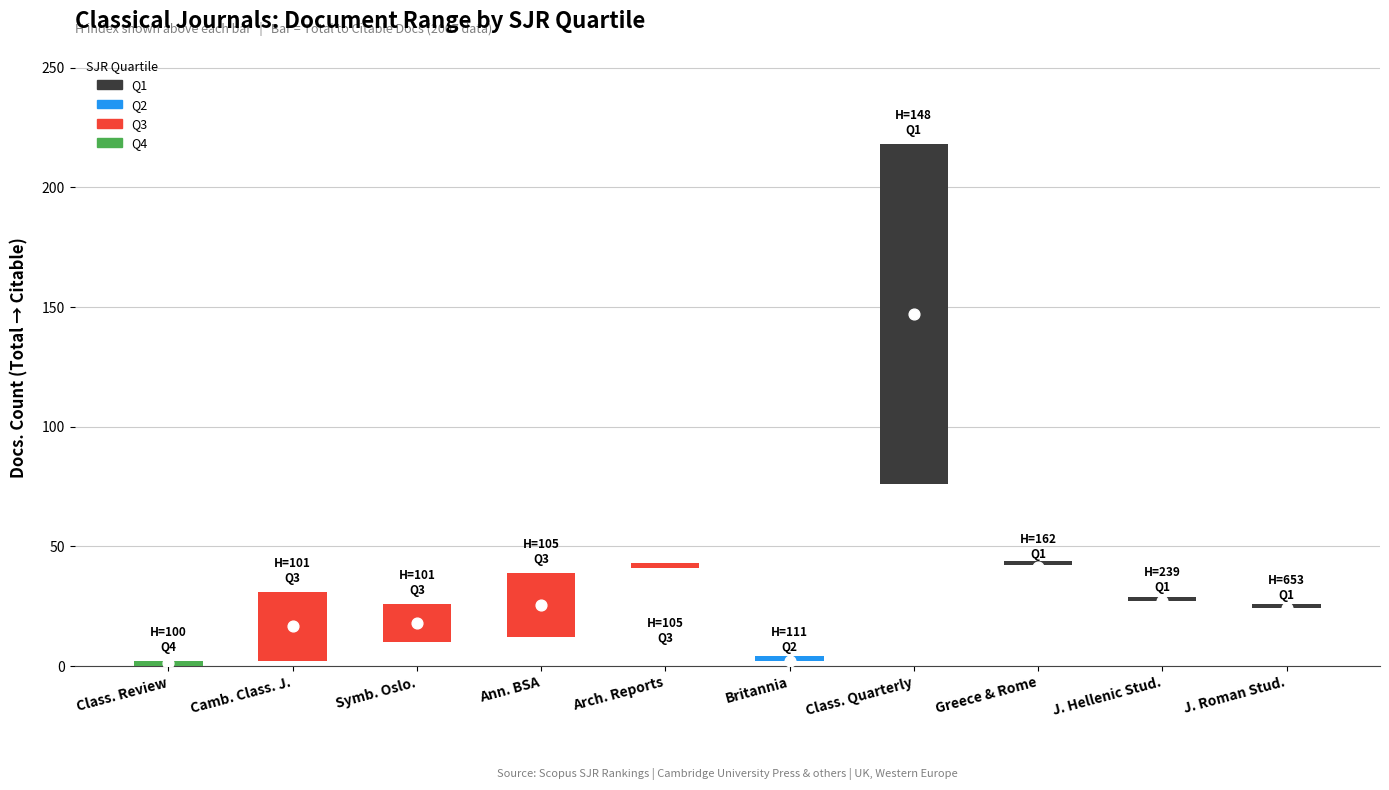

Between J. Hellenic Stud. and Ann. BSA, which is larger?

Ann. BSA